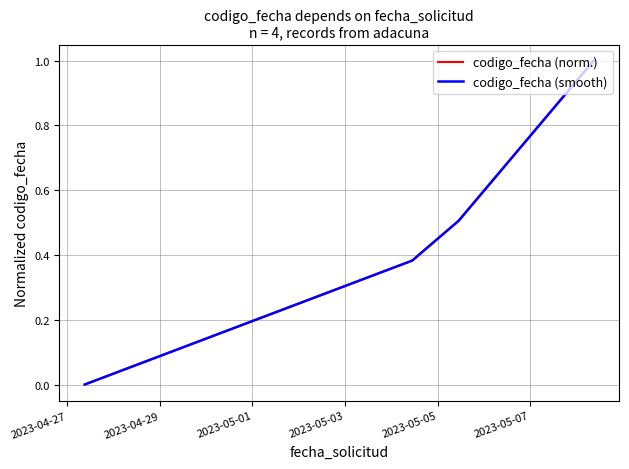

Where is codigo_fecha (smooth) nearest to the value 0?

2023-04-27